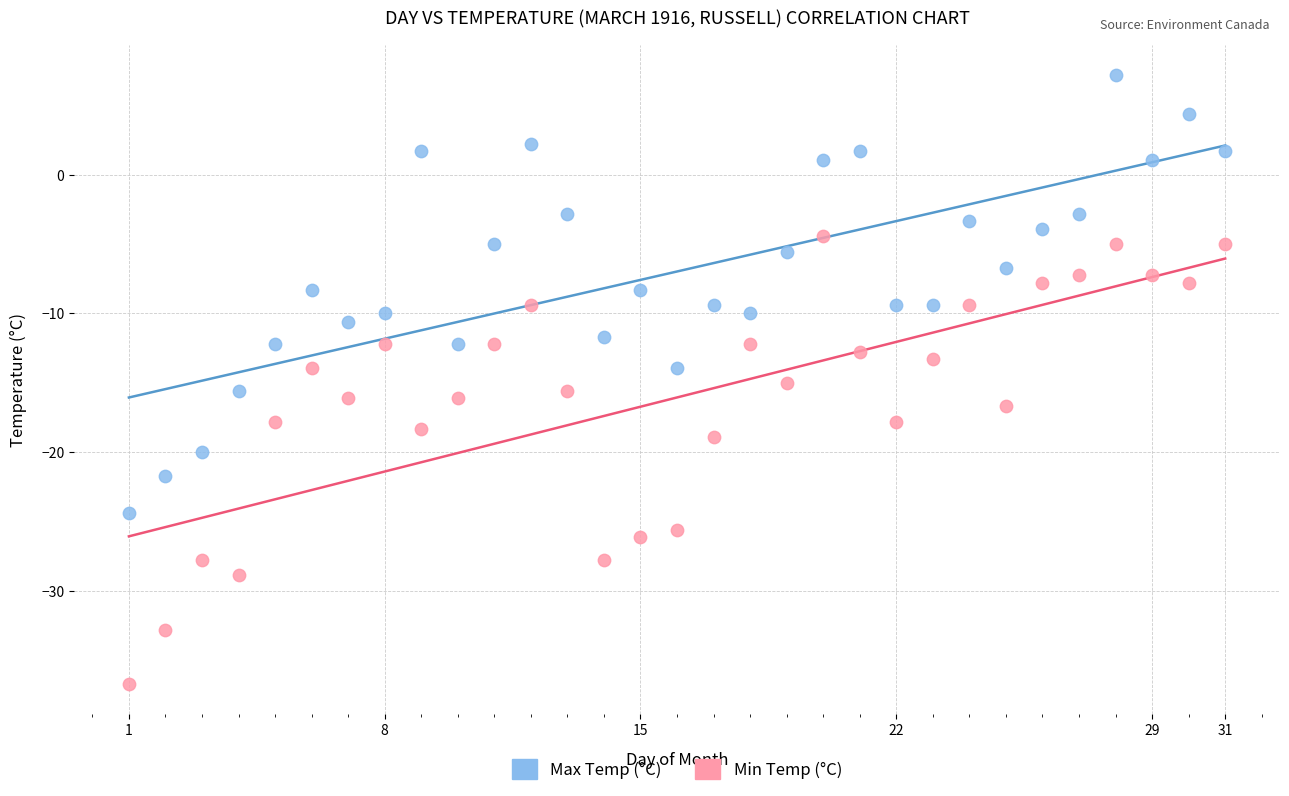

Across all data points, what is the range of Y values (max minus min)?

43.9